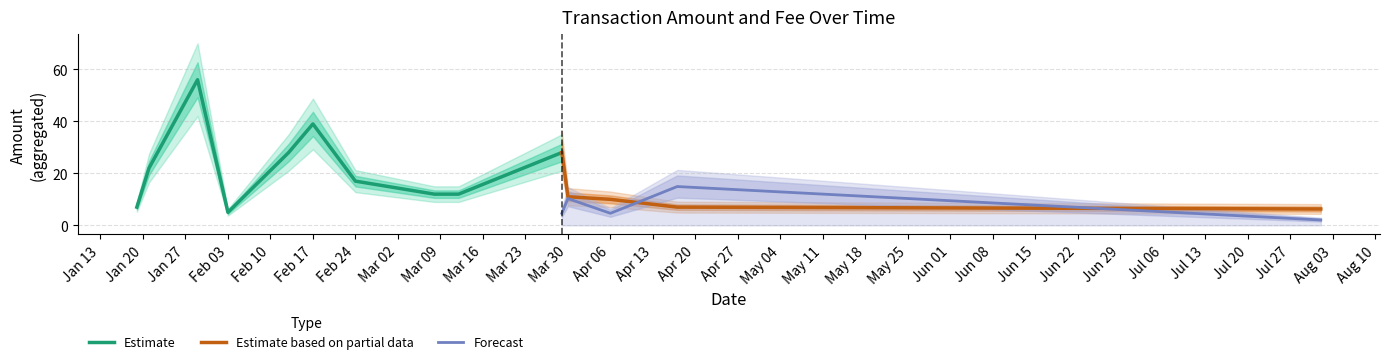

Is it true that Estimate based on partial data equals 6.0 at Apr 06?

False